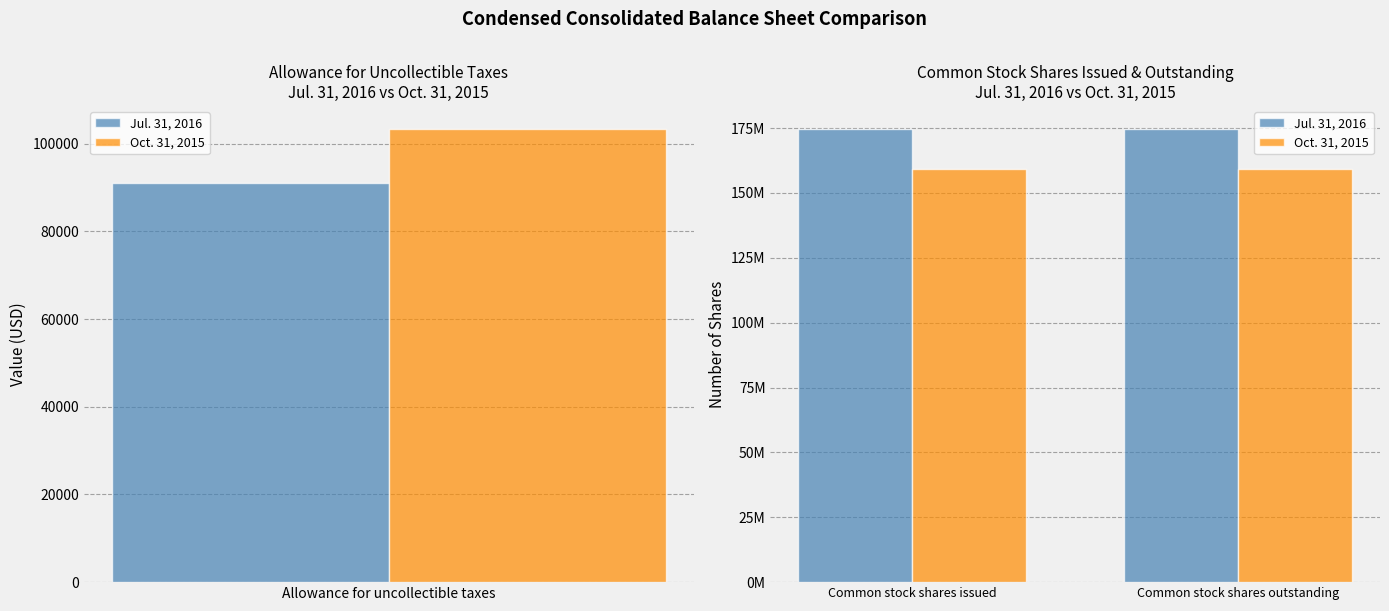

What are all the series names shown in the legend?

Jul. 31, 2016, Oct. 31, 2015